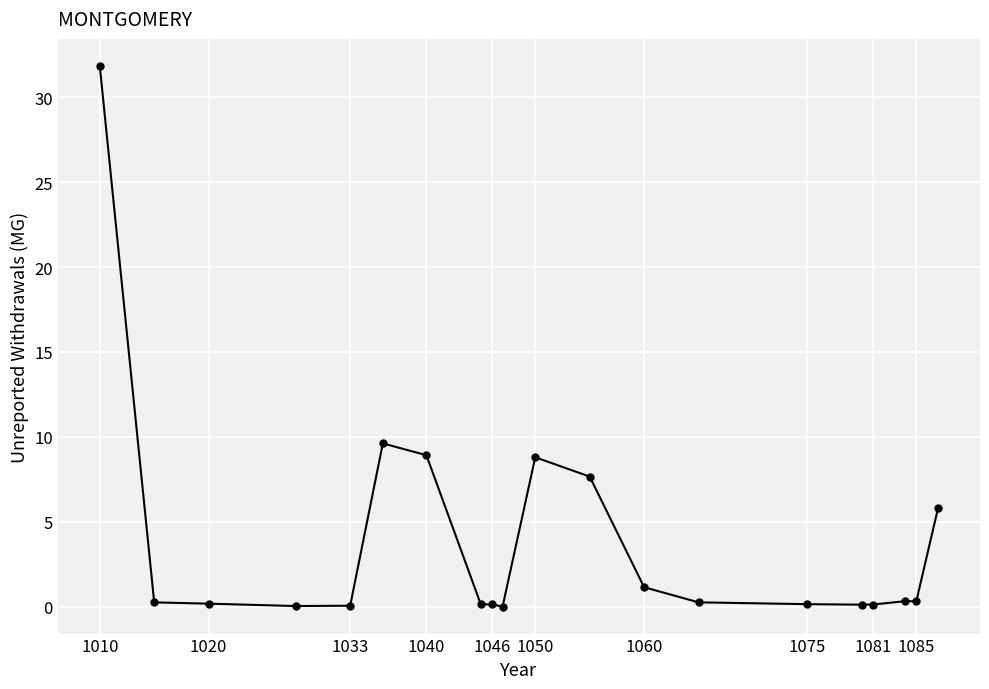

What is the value of the 11th point from the left?

8.8